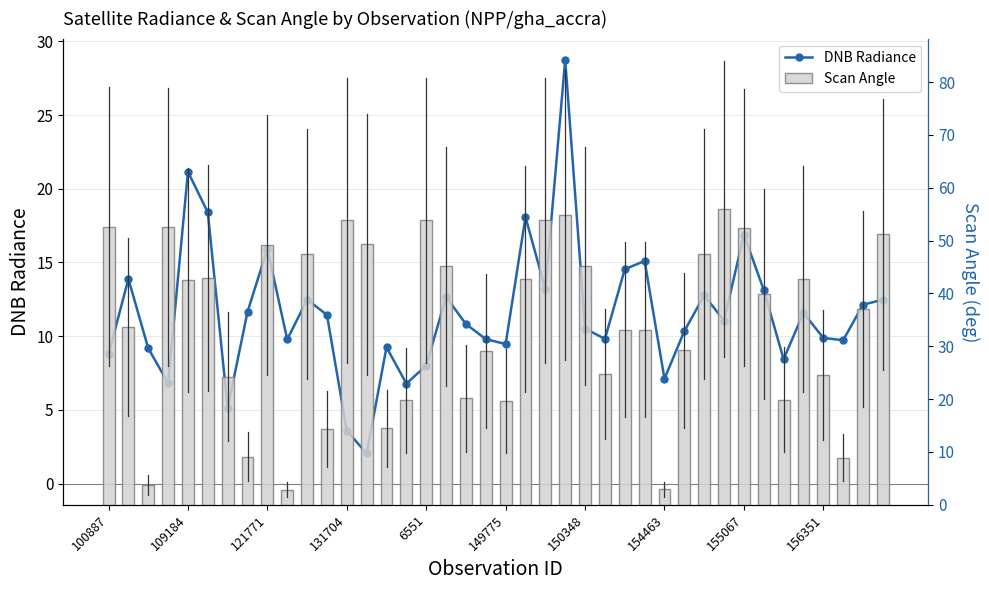

What is the label of the 17th bar from the right?

23